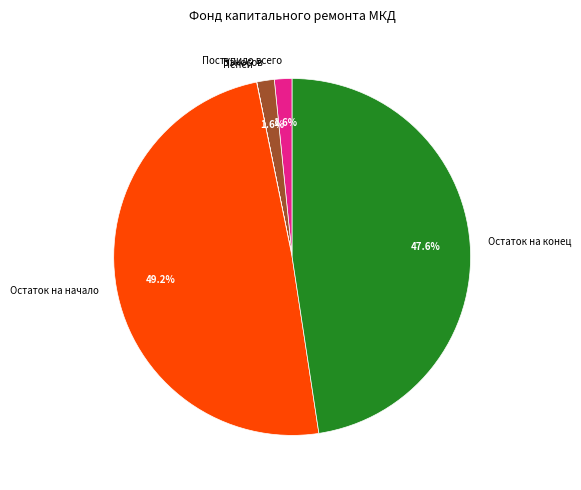

What is the total percentage of Взносов and Поступило всего?

3.2%